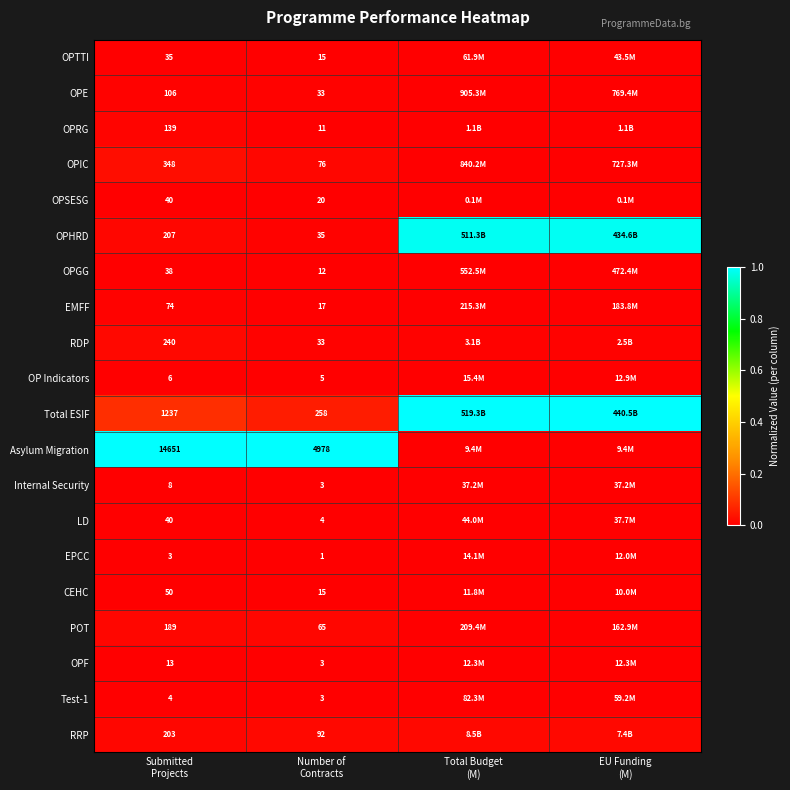

Rank the series at EU Funding (M) from highest to lowest value.

Total ESIF, OPHRD, RRP, RDP, OPRG, OPE, OPIC, OPGG, EMFF, POT, Test-1, OPTTI, LD, Internal Security, OP Indicators, OPF, EPCC, CEHC, Asylum Migration, OPSESG